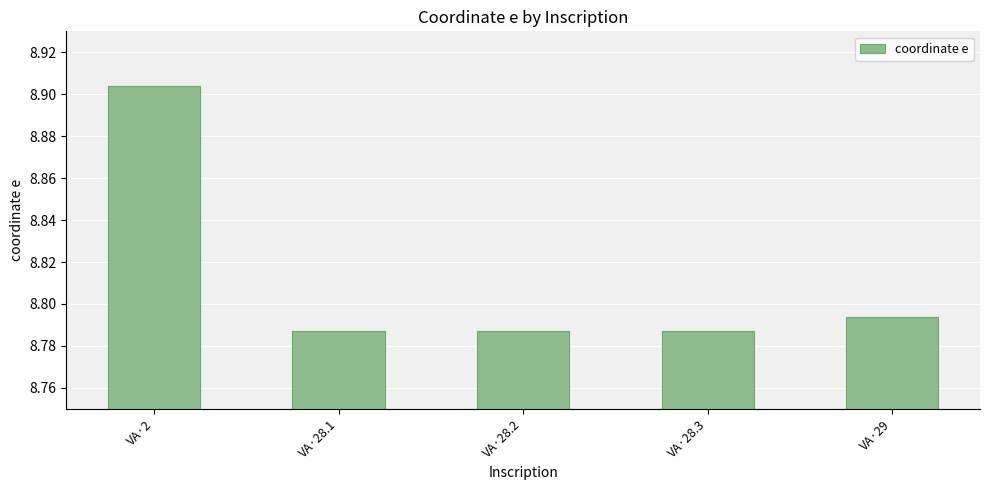

What is the difference between the values at VA·2 and VA·28.1?

0.1